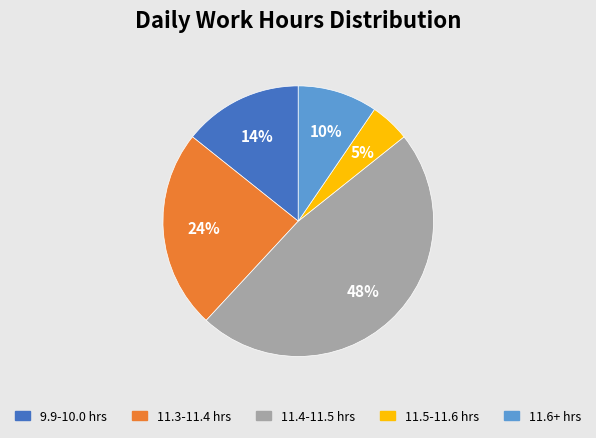

Is 11.4-11.5 hrs the majority of the pie?

No